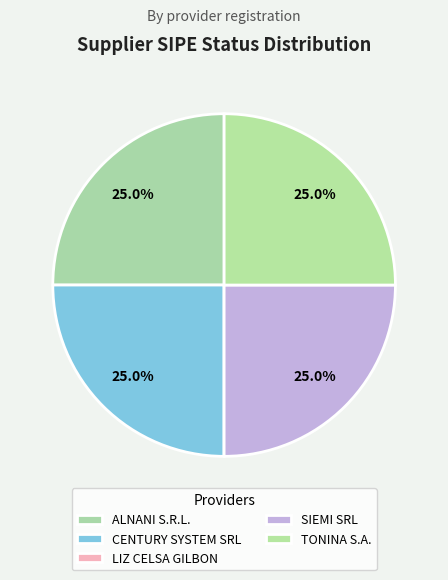

To the nearest percent, what is the difference between the largest and smallest slice percentages?

25%